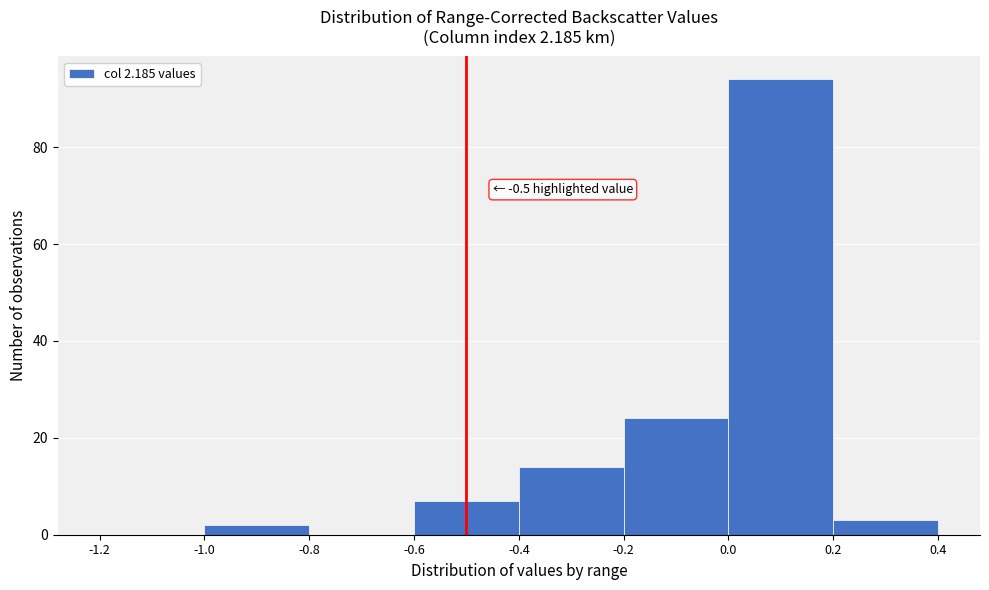

Which range on the x-axis has the tallest bar?

0.0 to 0.2